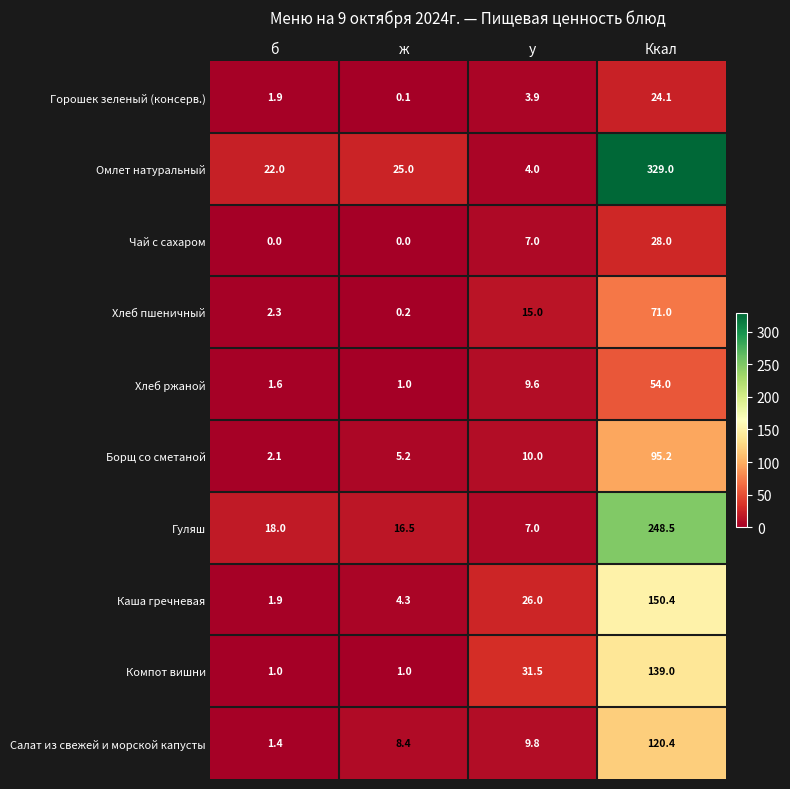

Which series has the largest total across all categories?

Омлет натуральный